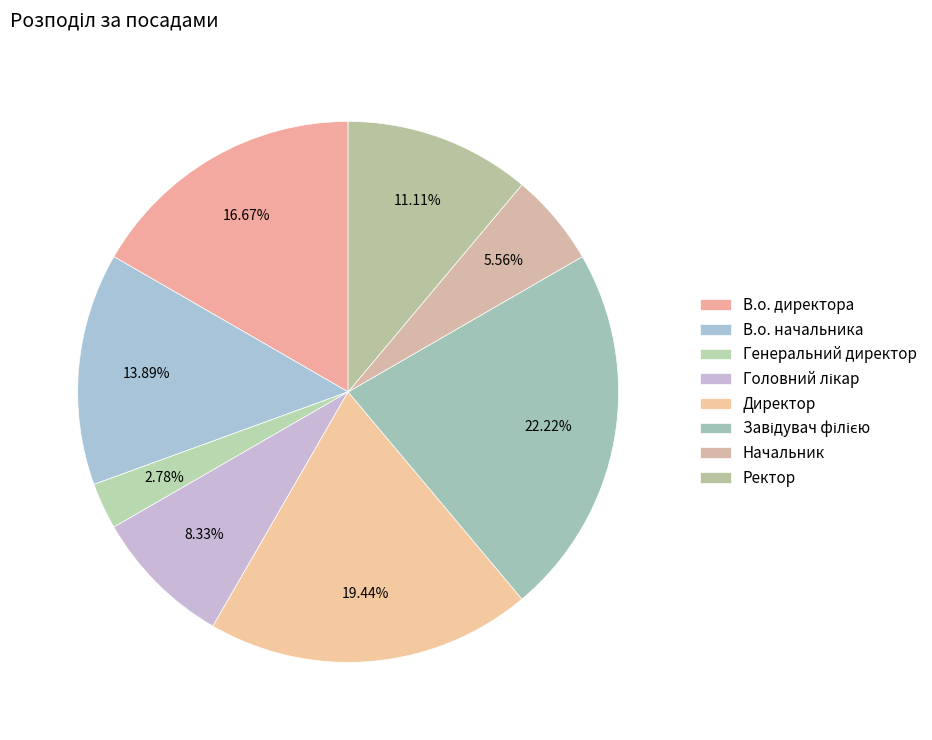

How many segments does this pie chart have?

8